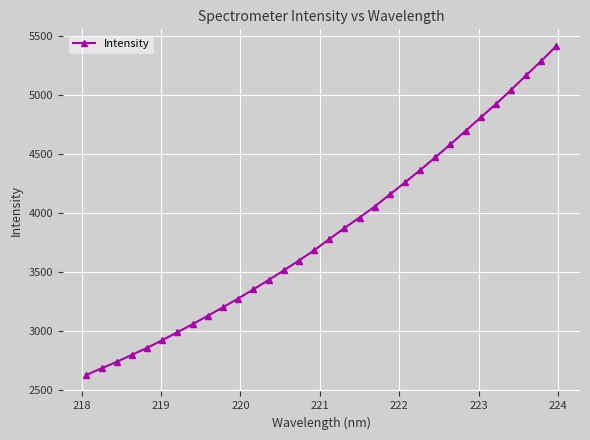

What is the average value?

3833.1